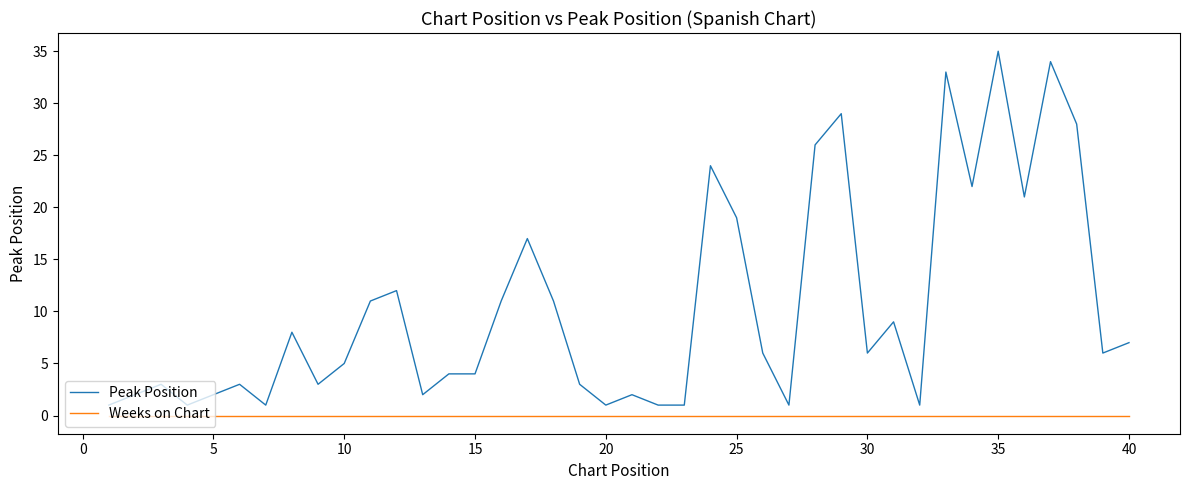

List the series in order of their peak value, highest first.

Peak Position, Weeks on Chart